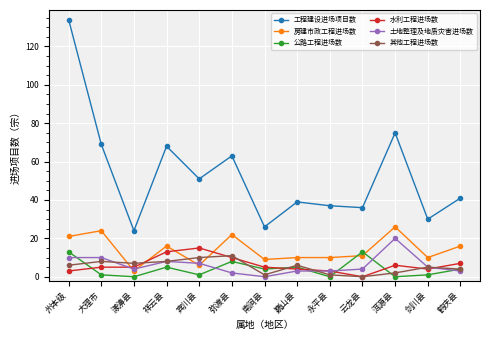

What is the sum of all 其他工程进场数 values?

69